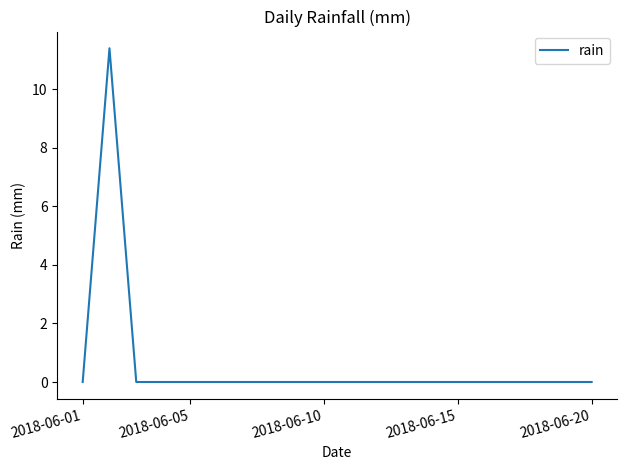

How many lines are shown in the chart?

1